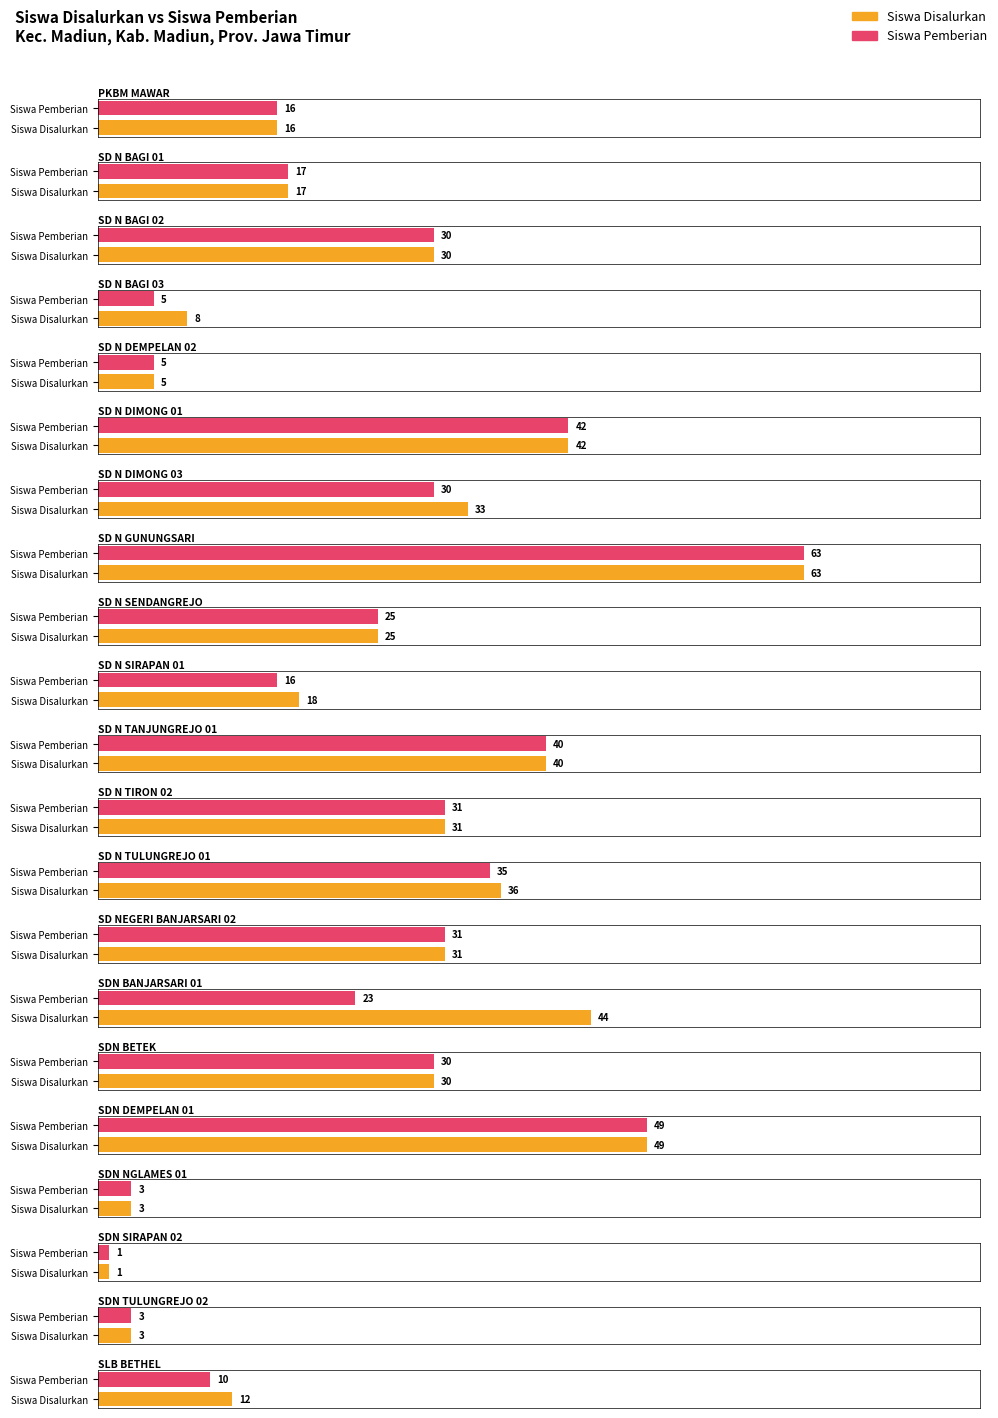

What is the sum of the Siswa Pemberian values at PKBM MAWAR and SD N BAGI 03?

21